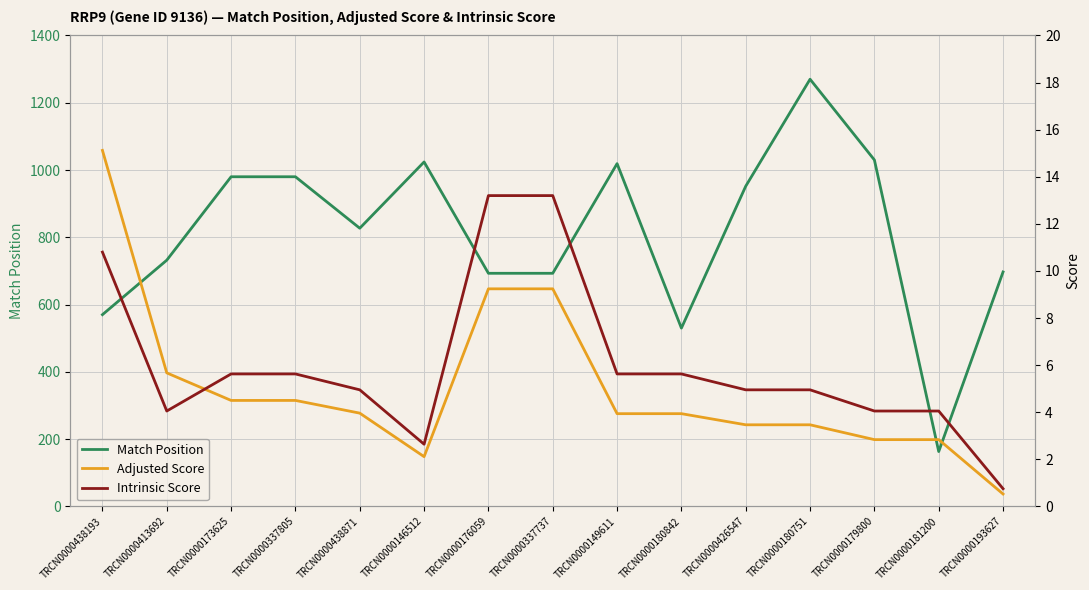

What is the spread (max minus min) of values at TRCN0000173625?

975.5